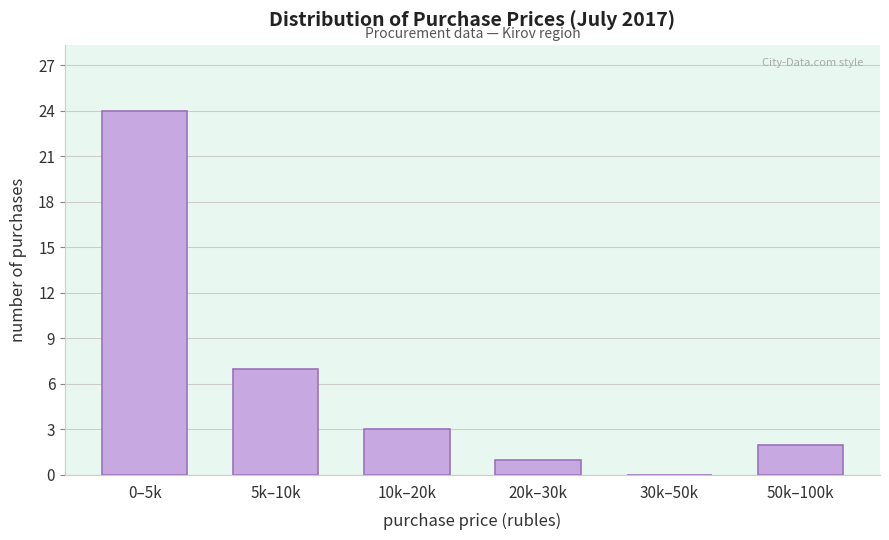

Reading left to right, extract all data points from this chart.

0–5k=24	5k–10k=7	10k–20k=3	20k–30k=1	30k–50k=0	50k–100k=2